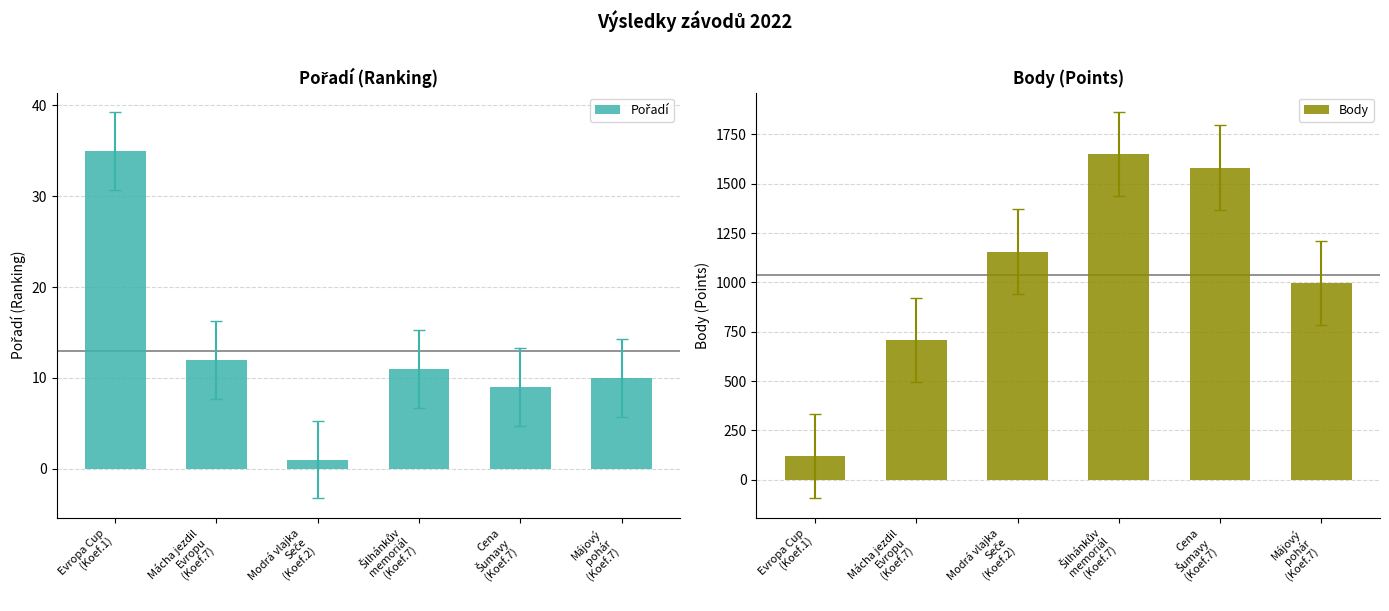

What is the value of the Pořadí bar at the 5th from the left?

9